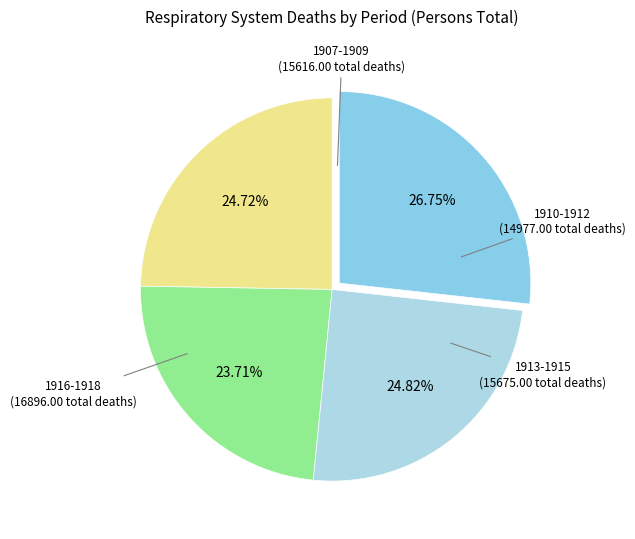

How many slices are in this pie chart?

4